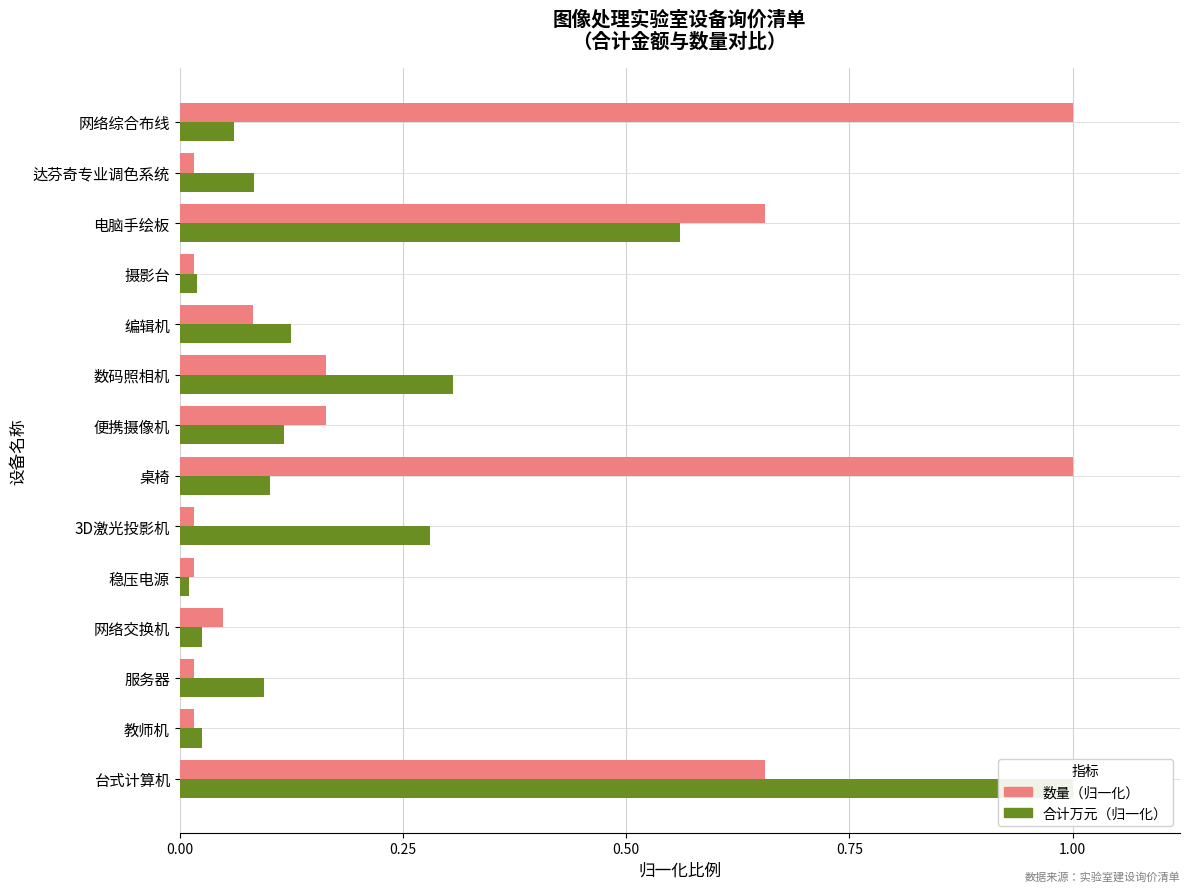

List the series in order of their overall mean, highest first.

数量（归一化）, 合计万元（归一化）